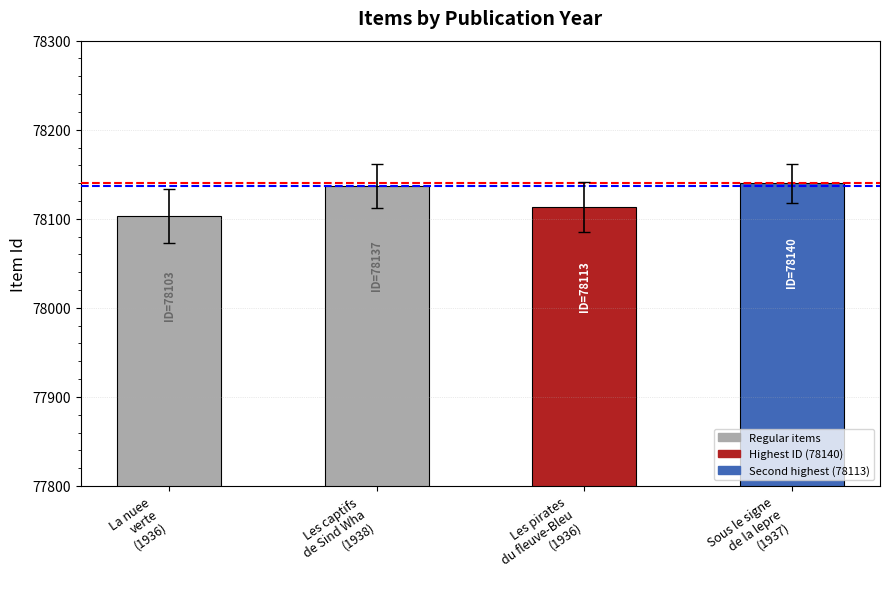

Between Les captifs
de Sind Wha
(1938) and Les pirates
du fleuve-Bleu
(1936), which is larger?

Les captifs
de Sind Wha
(1938)